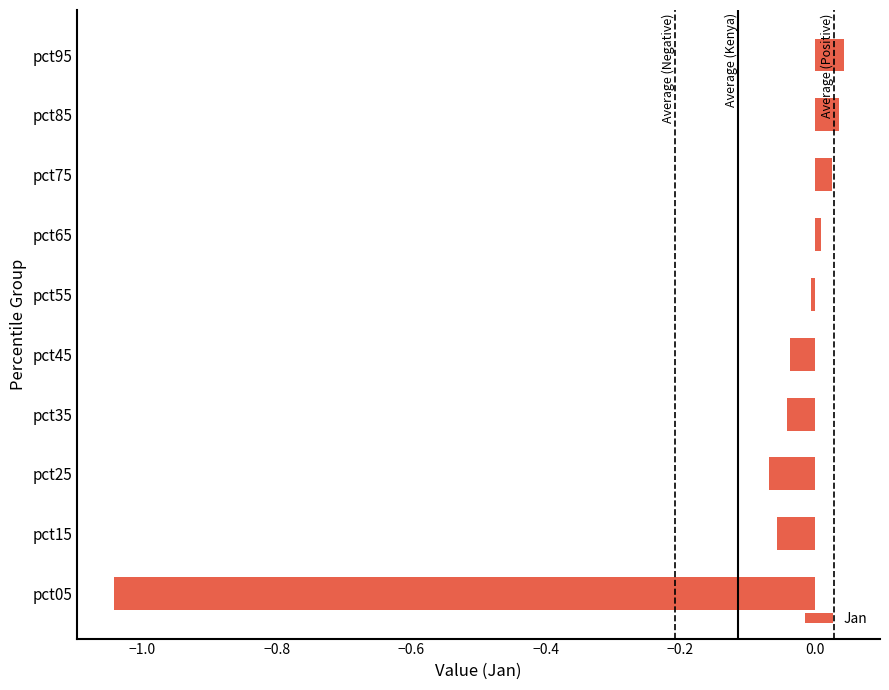

Is it true that the value at pct95 is 0.1?

False